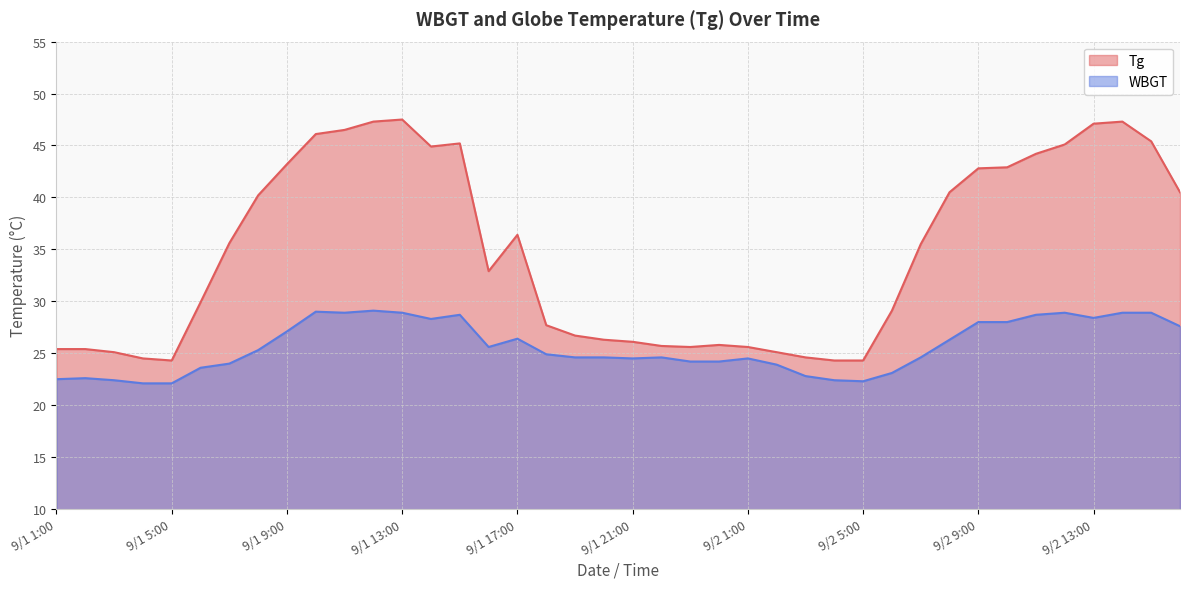

What is the value of the WBGT point at the 1st from the left?

22.5